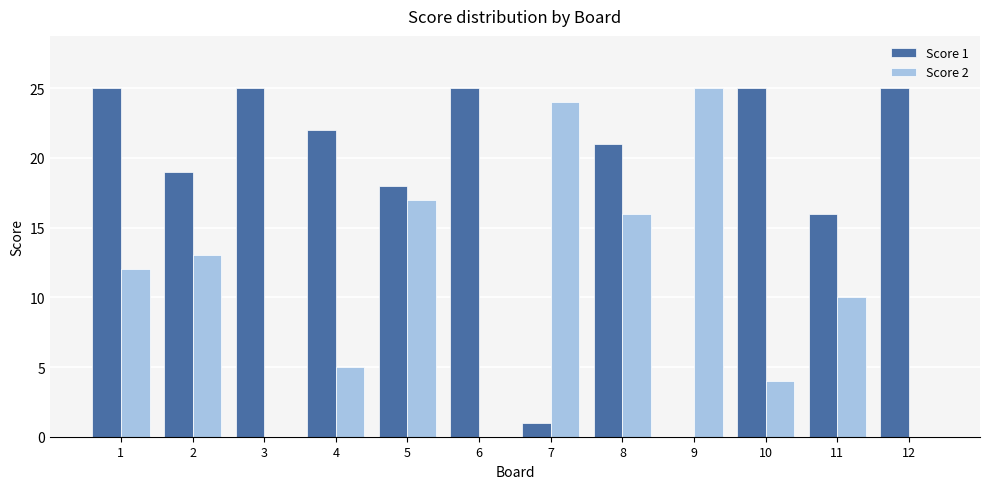

What is the sum of all Score 2 values?

126